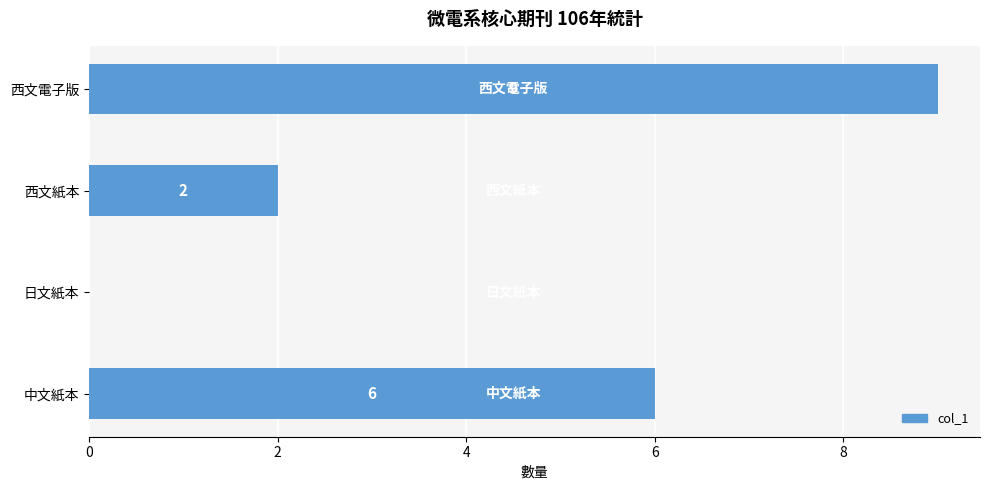

True or false: the data shows 9 at 西文電子版.

True